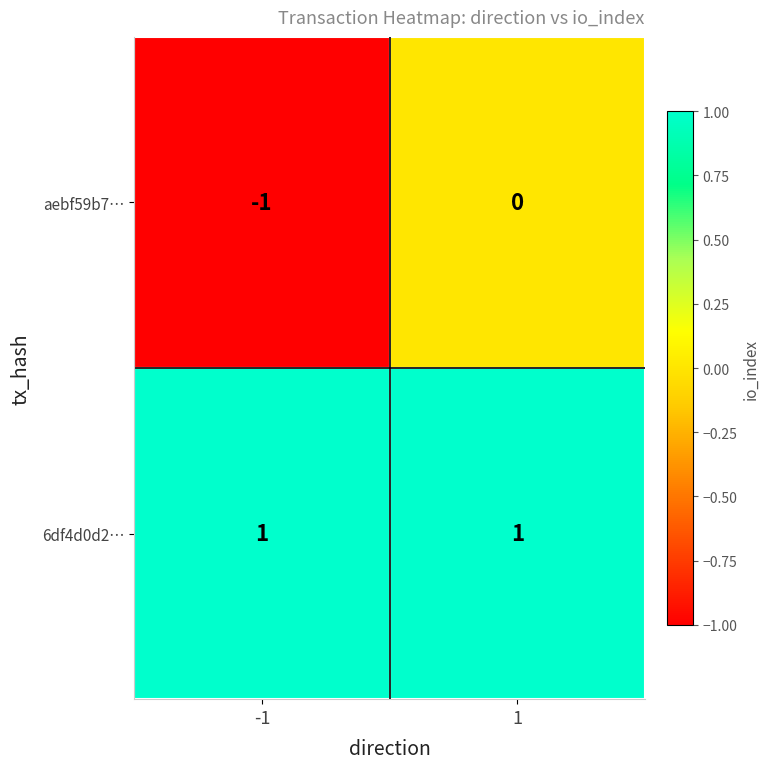

Is the value of aebf59b7… at -1 greater than the value of 6df4d0d2… at -1?

No